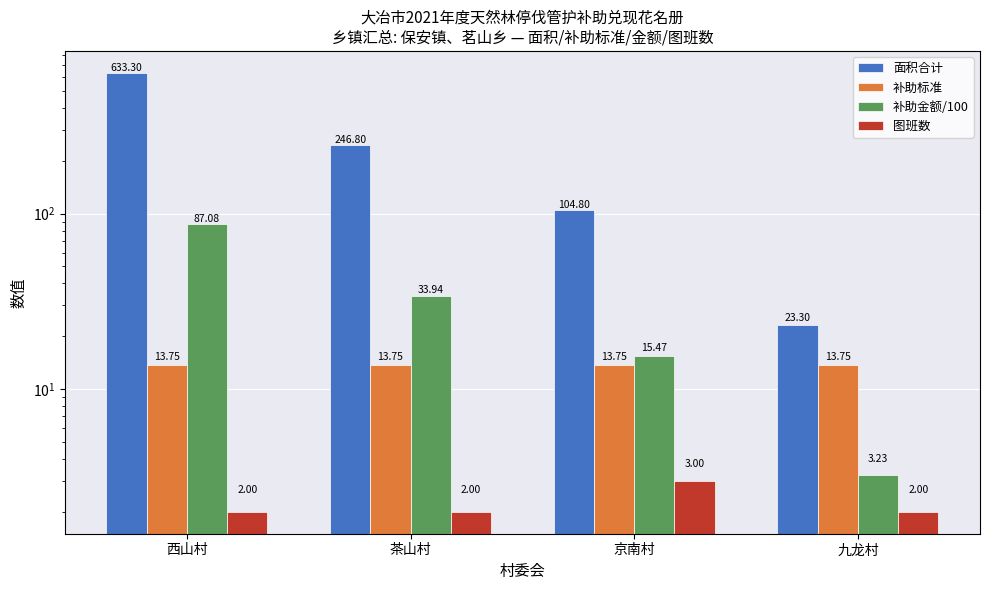

What is the value of the 补助金额/100 bar at the 3rd from the left?

15.5